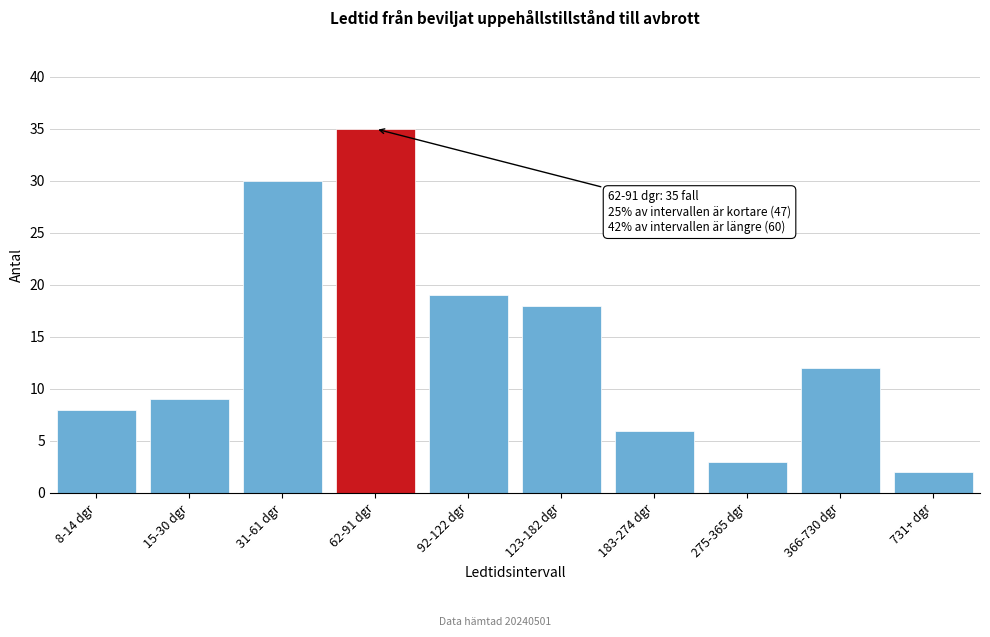

Reading left to right, list all the values displayed in this chart.

8	9	30	35	19	18	6	3	12	2